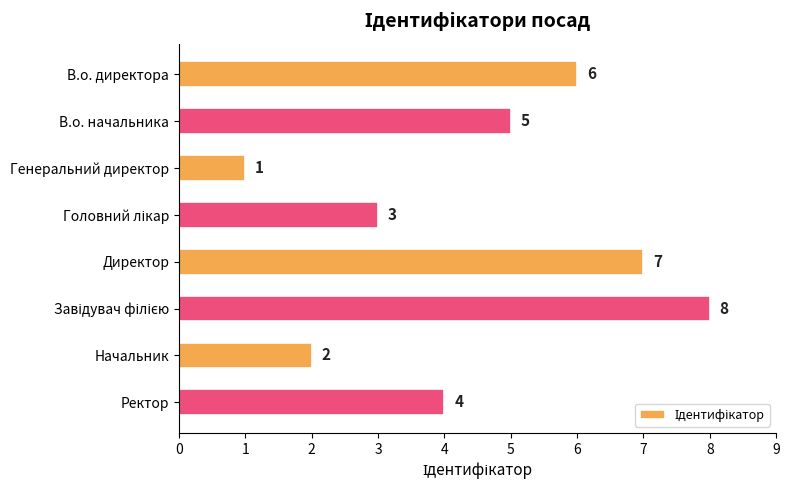

How many categories are shown in the chart?

8